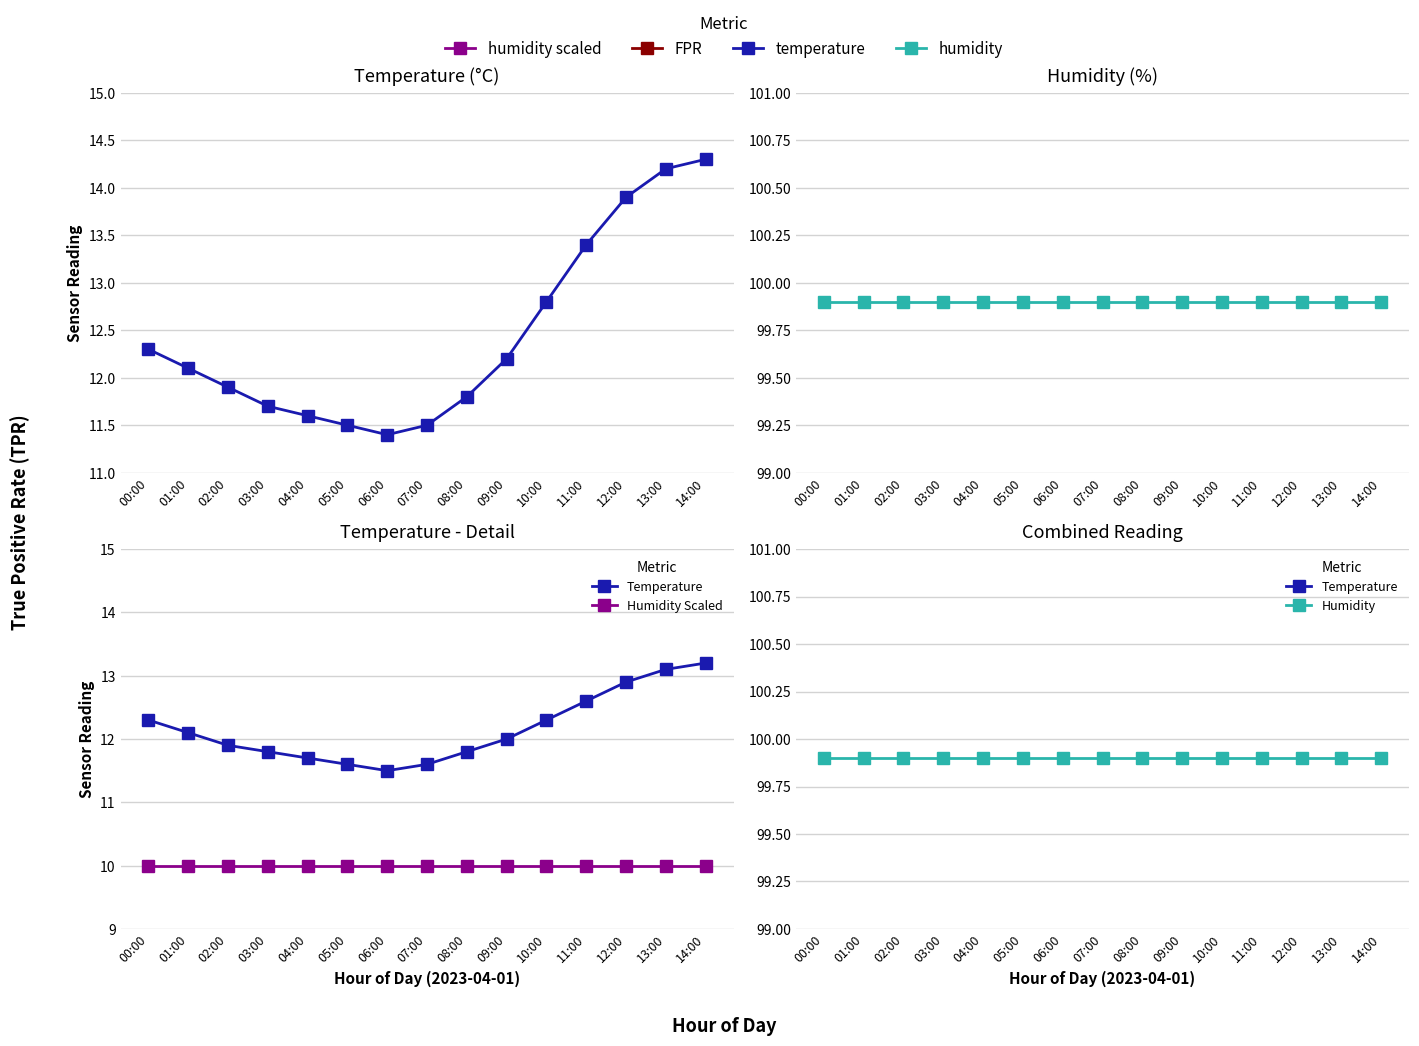

Is the value of Humidity Scaled at 12:00 greater than the value of Temperature at 03:00?

No